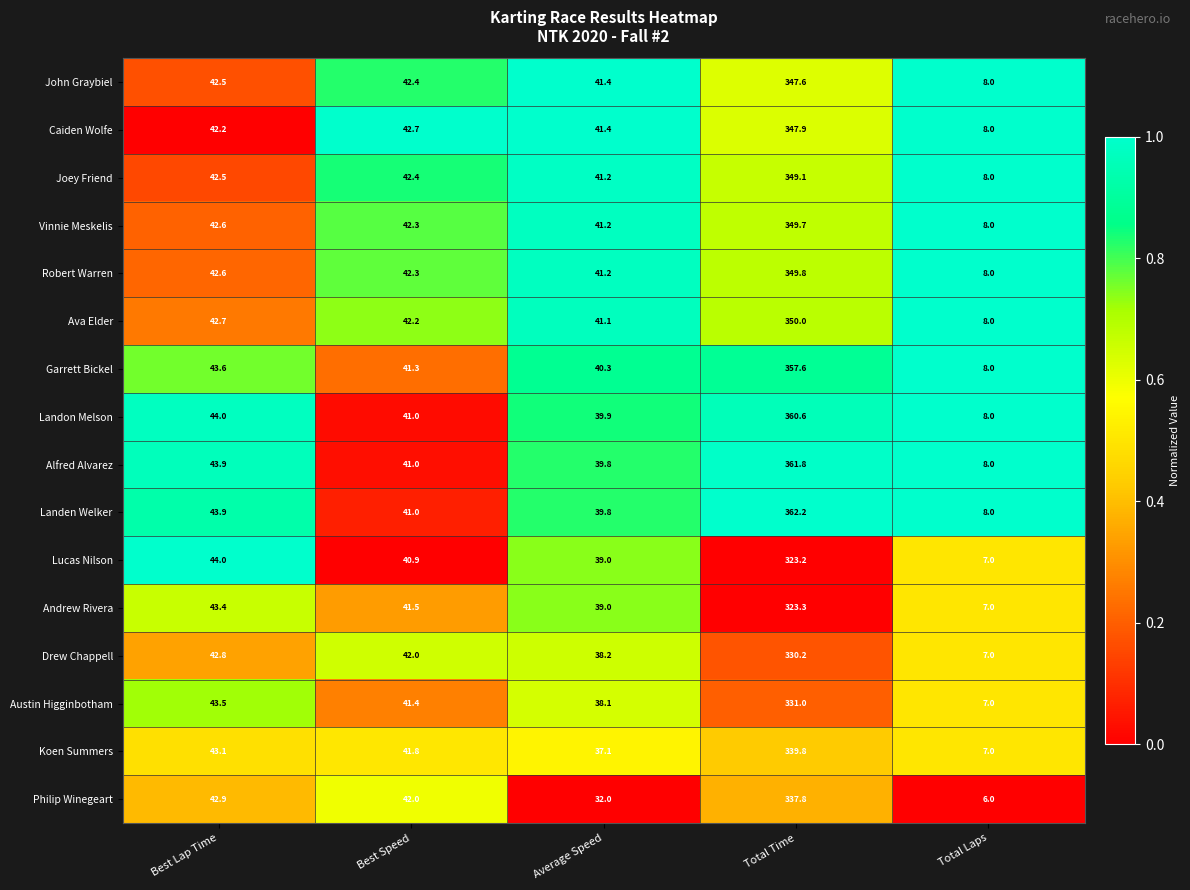

At which category is the sum across all series the highest?

Total Time